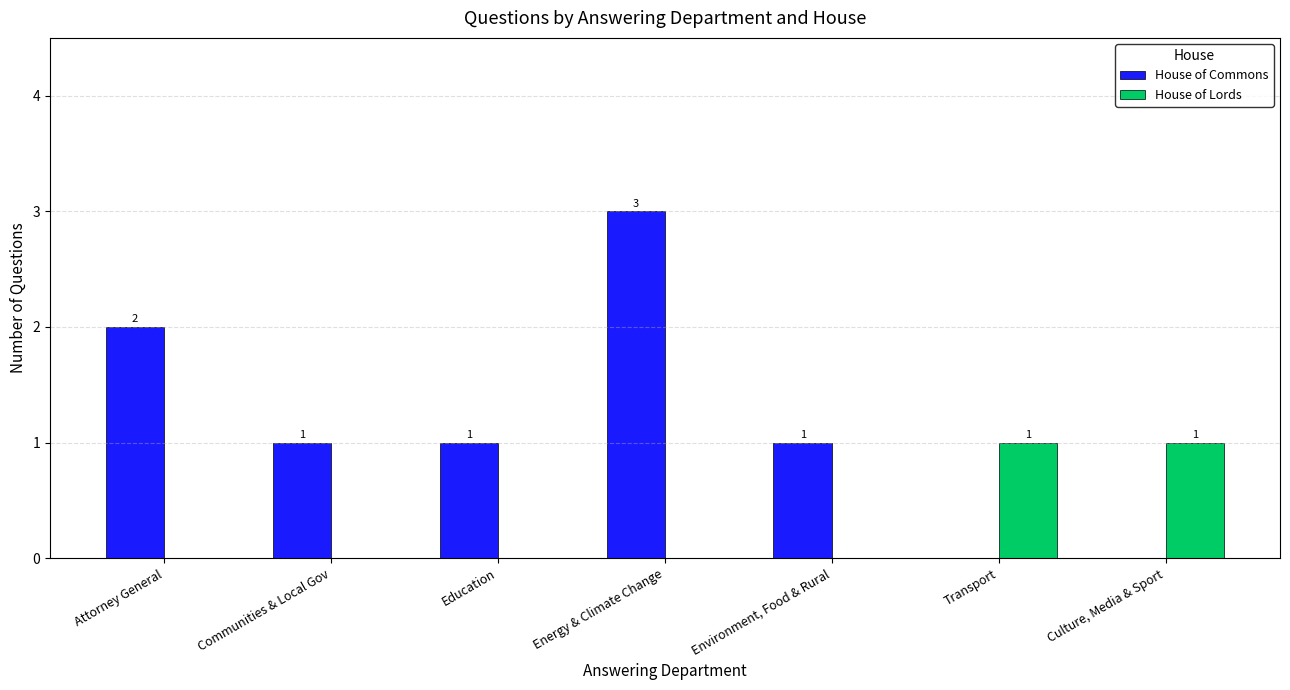

Are the bars horizontal?

No